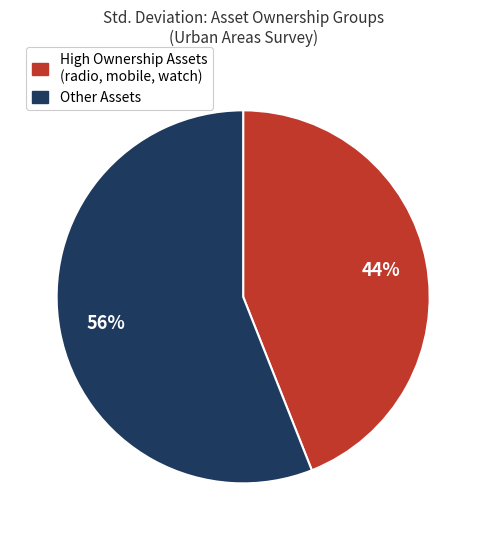

Is there any slice that represents more than half of the pie?

Yes